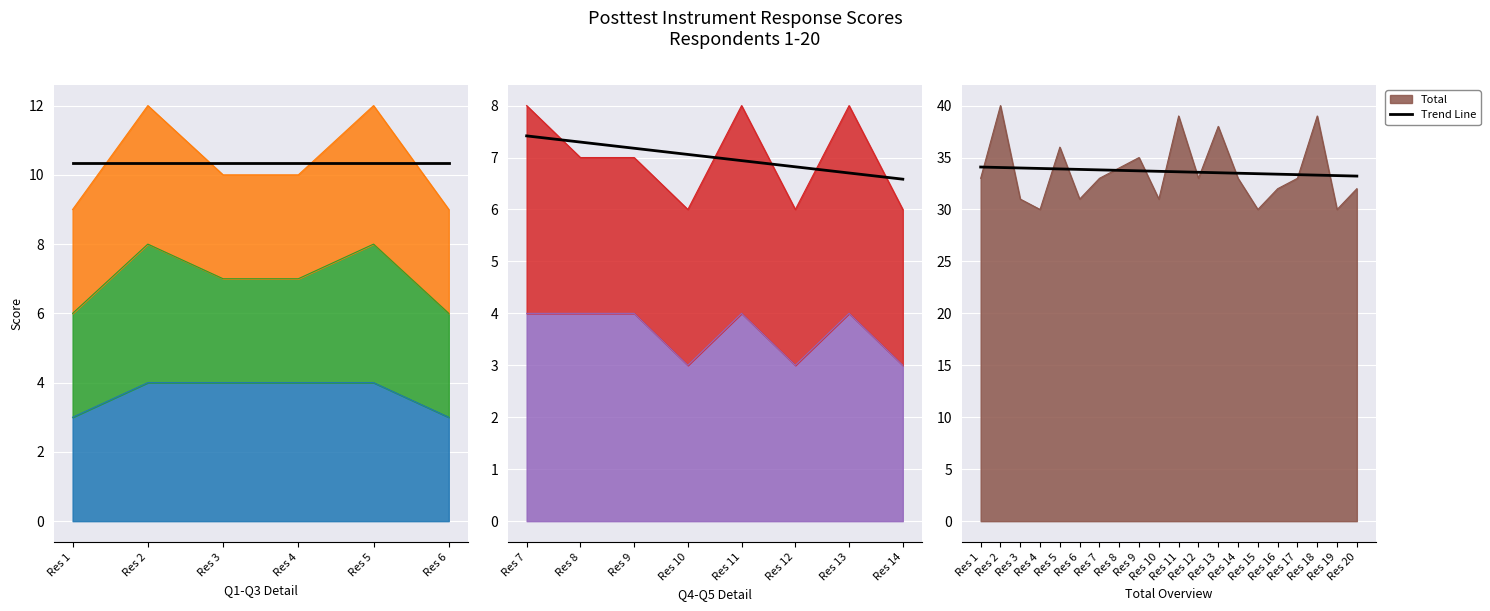

What is the average value?

33.6